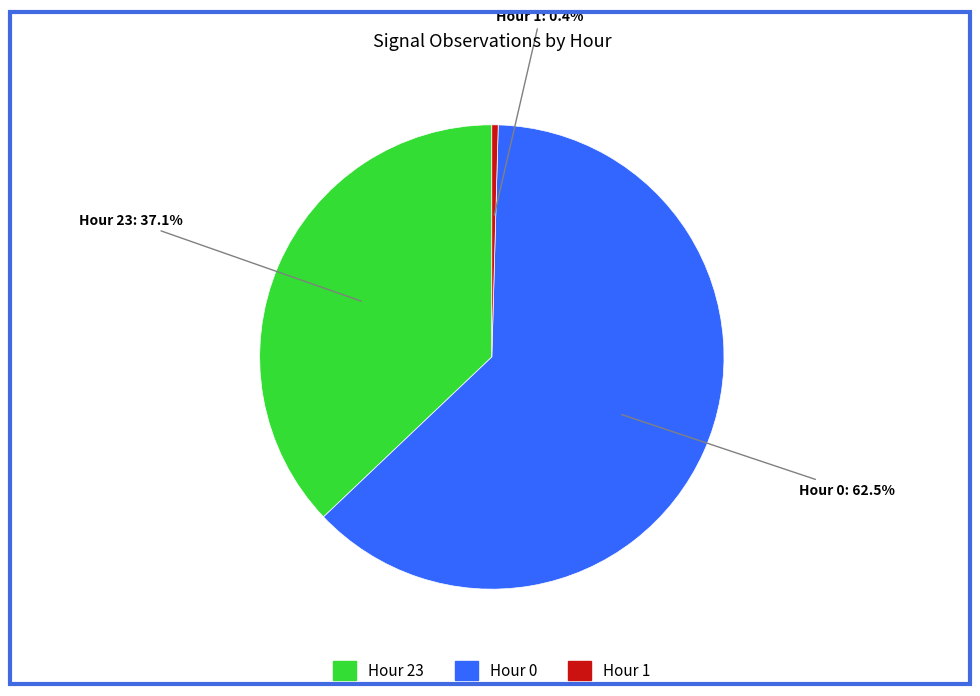

To the nearest percent, what percentage of the pie is Hour 23?

37%